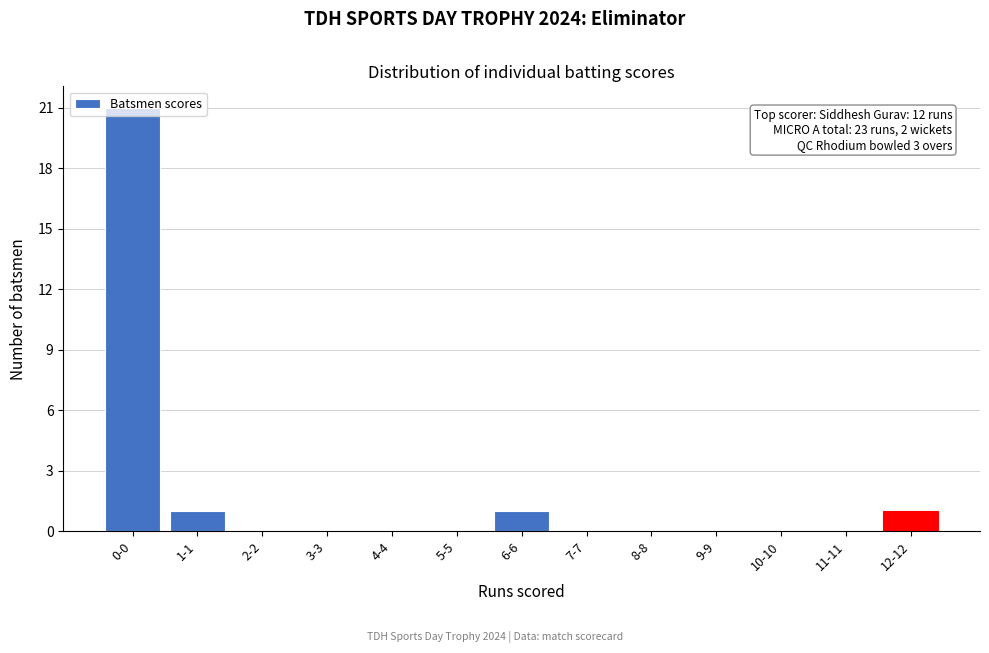

What is the sum of all values?

24